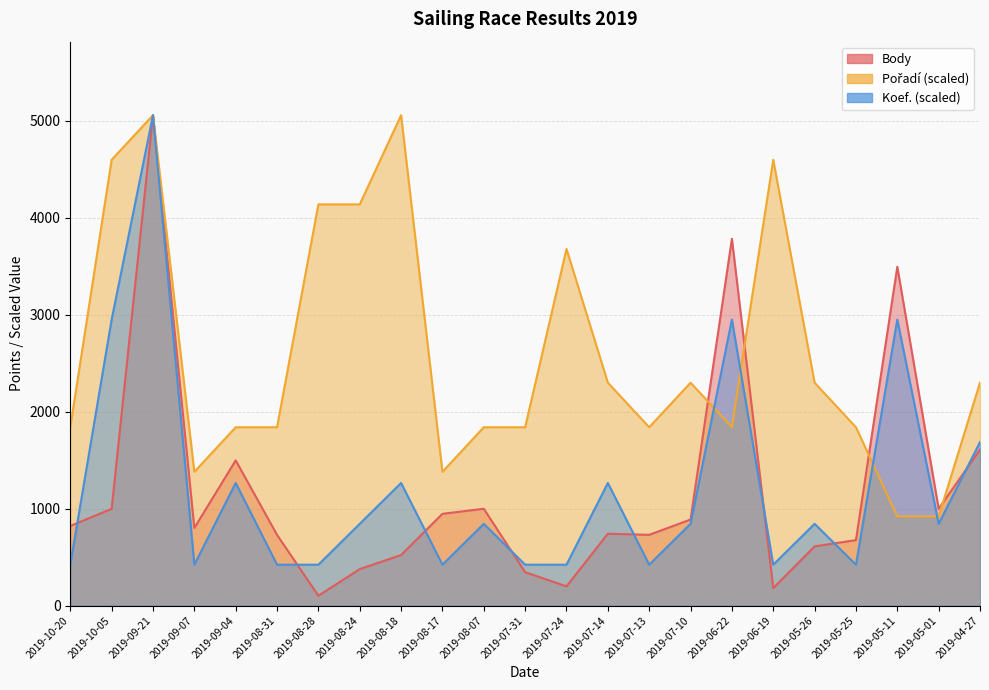

Reading right to left, extract all data points from this chart.

Body: 1608.0	998.0	3493.0	675.0	610.0	180.0	3782.0	887.0	729.0	741.0	198.0	344.0	998.0	946.0	521.0	376.0	101.0	729.0	1497.0	800.0	5056.0	997.0	821.0
Pořadí: 2298.2	919.3	919.3	1838.5	2298.2	4596.4	1838.5	2298.2	1838.5	2298.2	3677.1	1838.5	1838.5	1378.9	5056.0	4136.7	4136.7	1838.5	1838.5	1378.9	5056.0	4596.4	1838.5
Koef.: 1685.3	842.7	2949.3	421.3	842.7	421.3	2949.3	842.7	421.3	1264.0	421.3	421.3	842.7	421.3	1264.0	842.7	421.3	421.3	1264.0	421.3	5056.0	2949.3	421.3